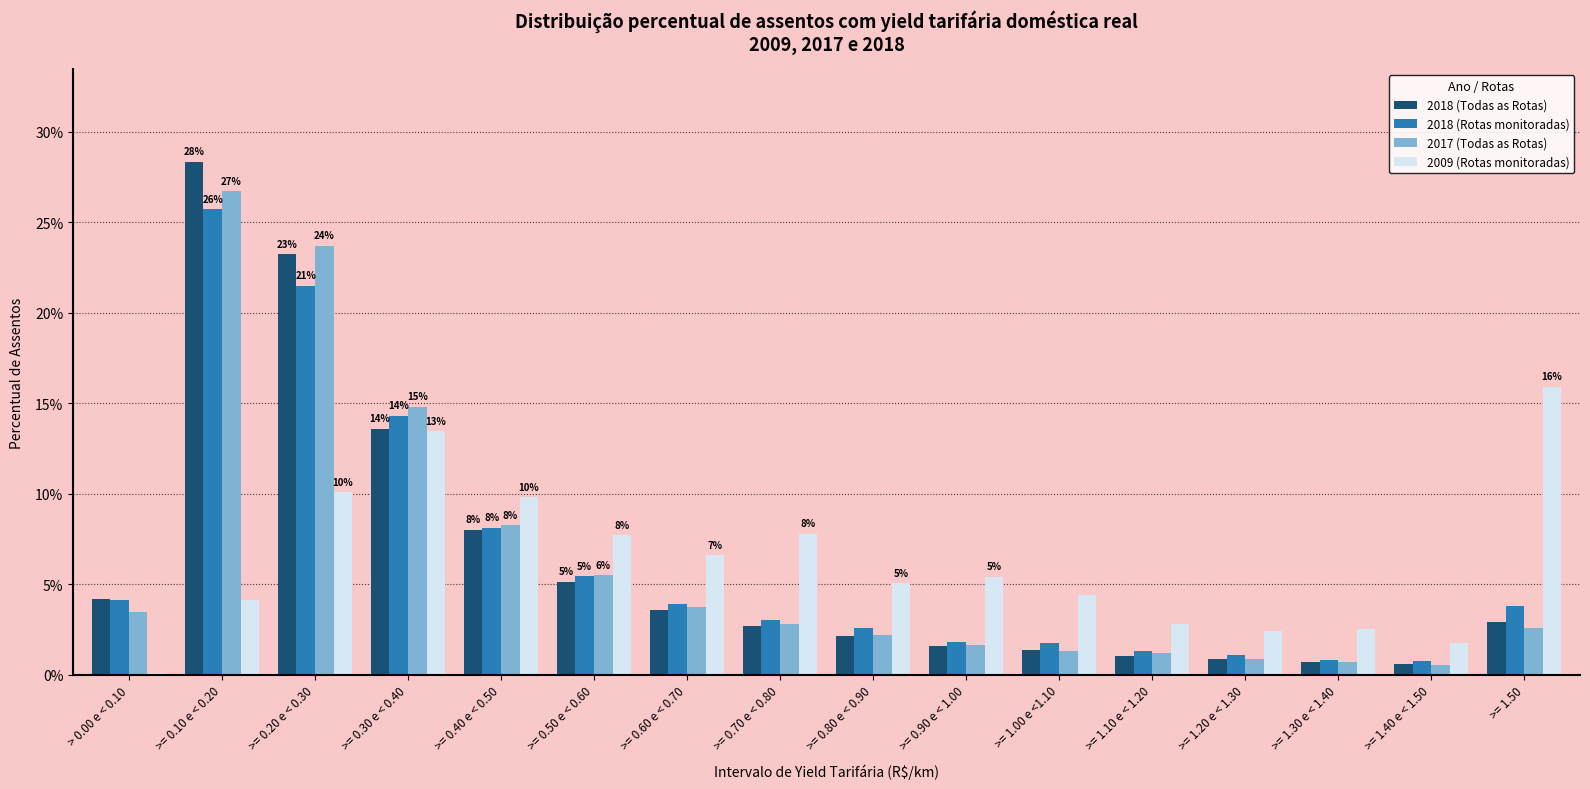

What are all the series names shown in the legend?

2018 (Todas as Rotas), 2018 (Rotas monitoradas), 2017 (Todas as Rotas), 2009 (Rotas monitoradas)